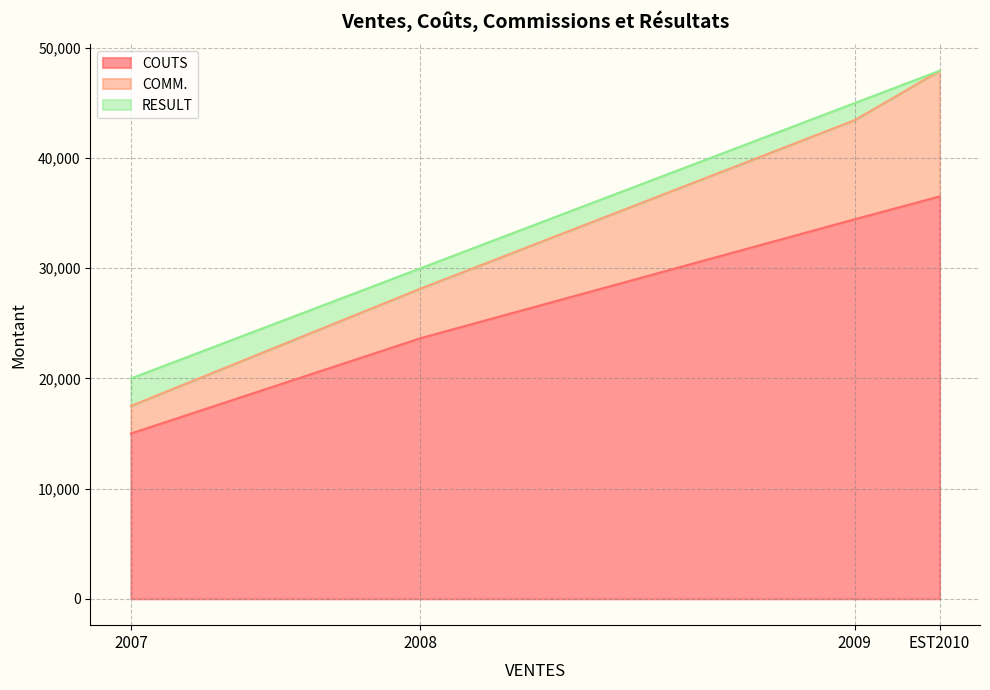

The COUTS series shows 12200.7 at 2008. True or false?

False